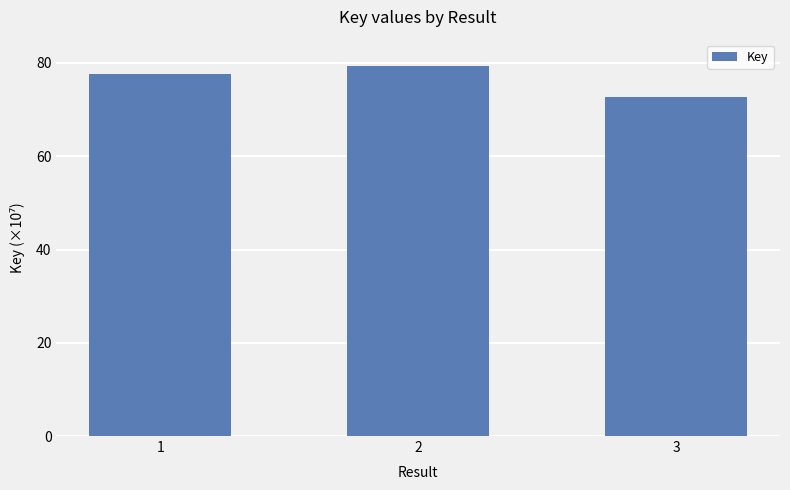

Between 1 and 2, which is larger?

2